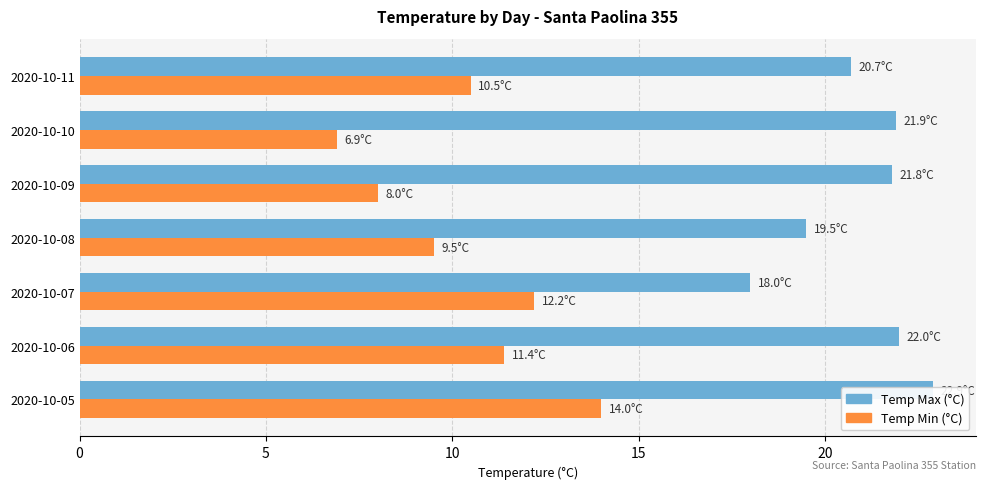

Reading left to right, extract all data points from this chart.

Temp Max (°C): 22.9	22.0	18.0	19.5	21.8	21.9	20.7
Temp Min (°C): 14.0	11.4	12.2	9.5	8.0	6.9	10.5